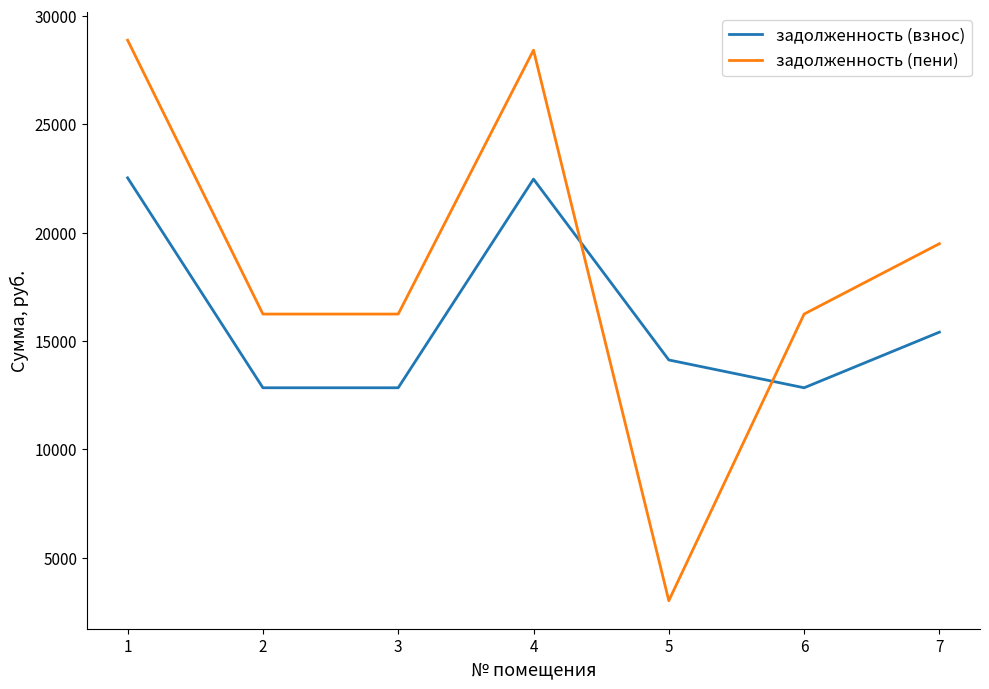

List the series in order of their peak value, lowest first.

задолженность (взнос), задолженность (пени)